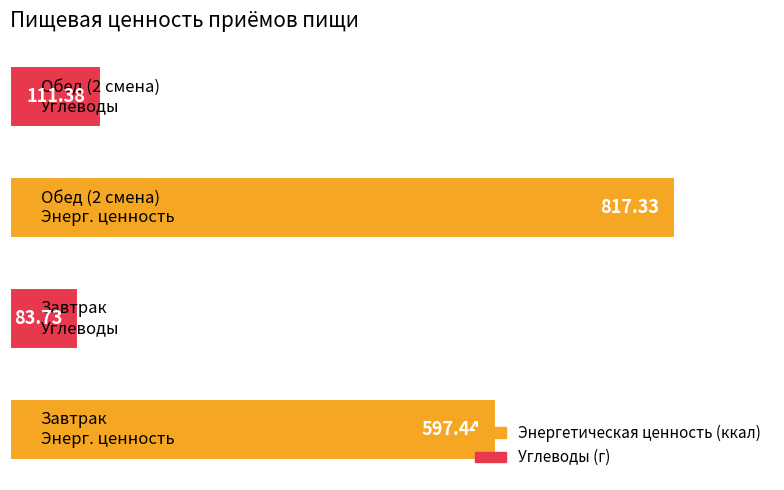

What is the sum of all values?

1609.9